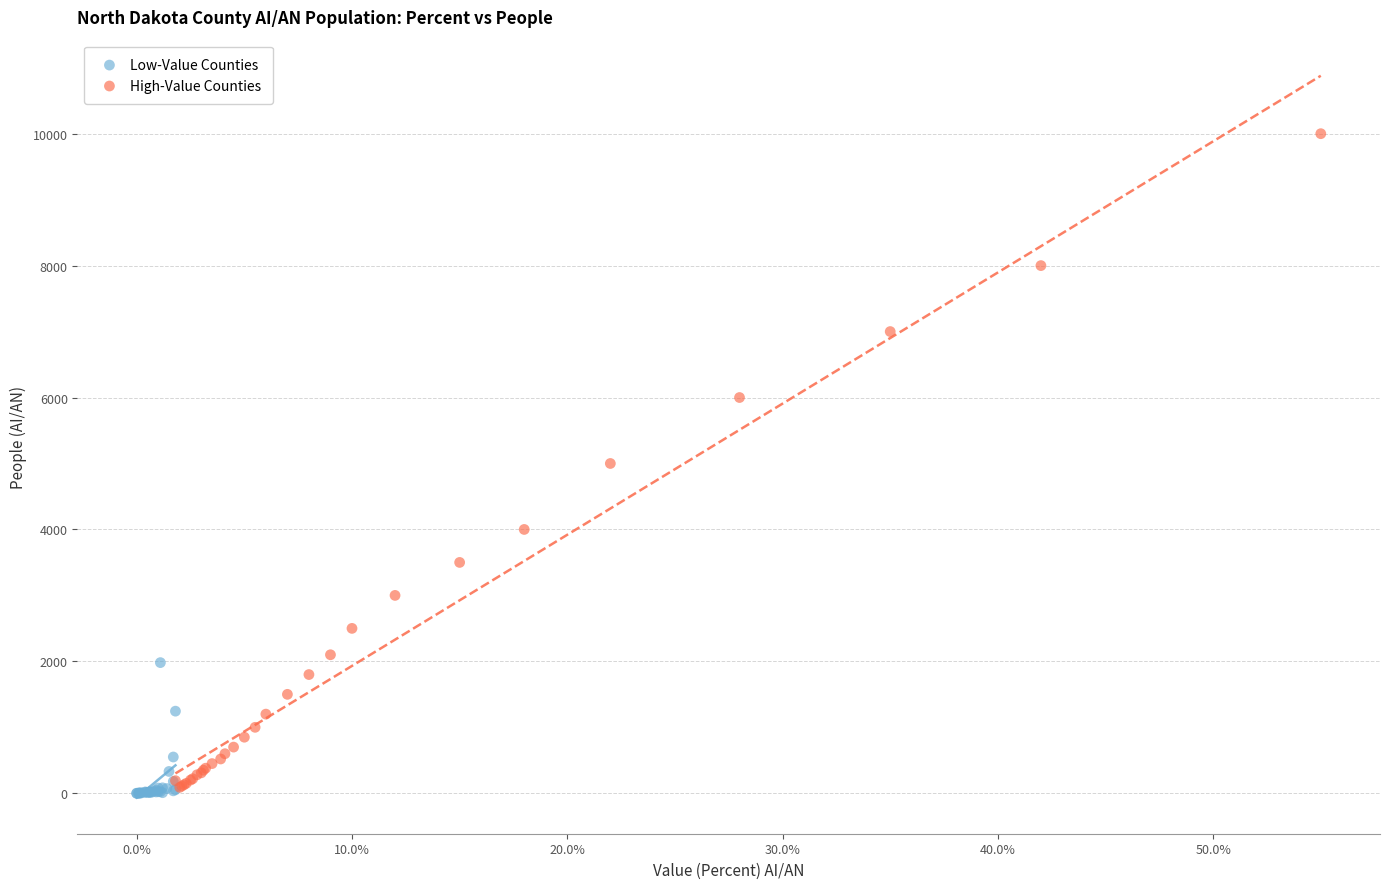

Which series has the largest Y range (max minus min)?

High-Value Counties